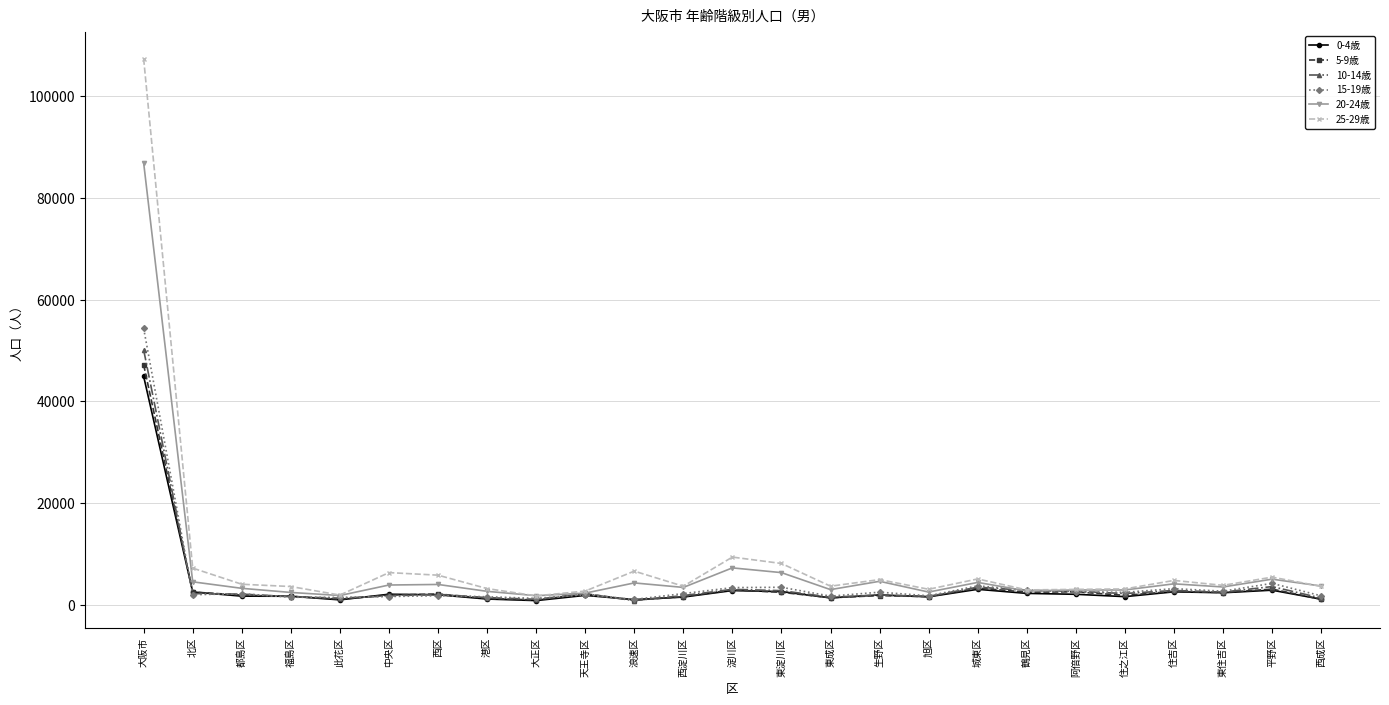

What is the sum of the 10-14歳 values at 都島区 and 此花区?

3372